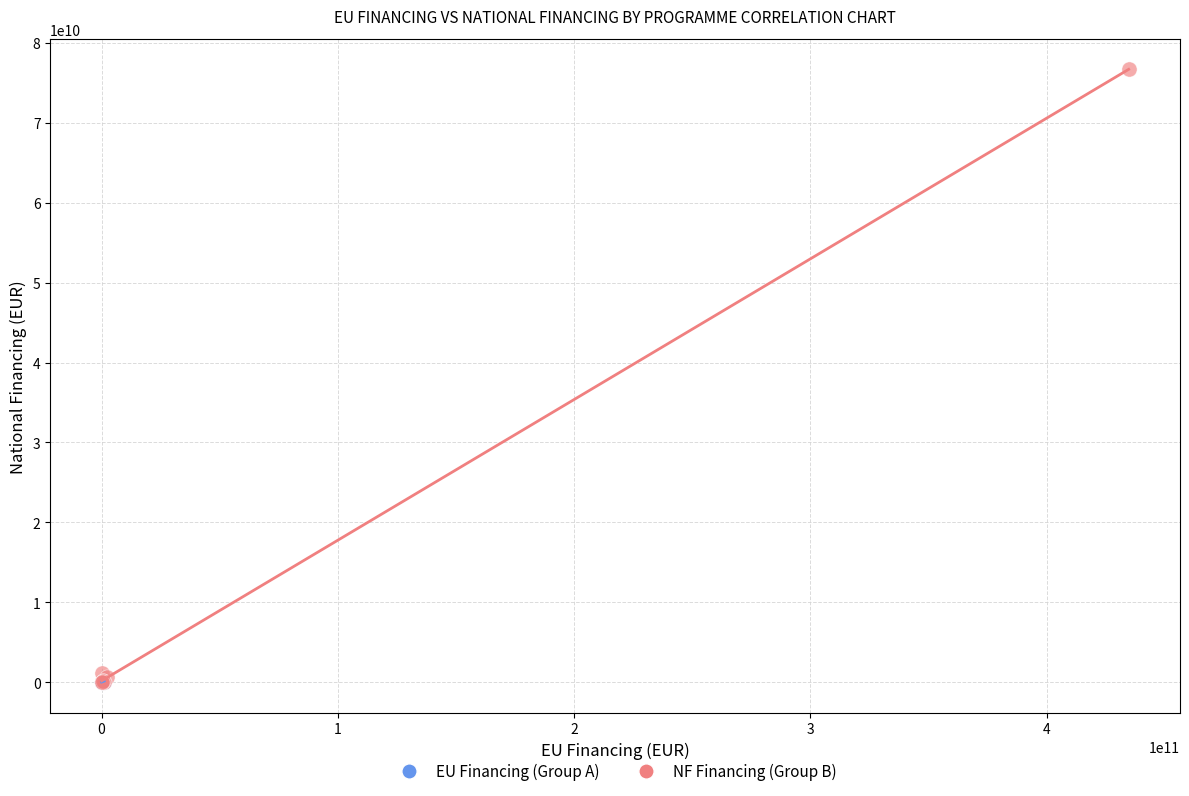

Which series contains the highest Y value?

NF Financing (Group B)